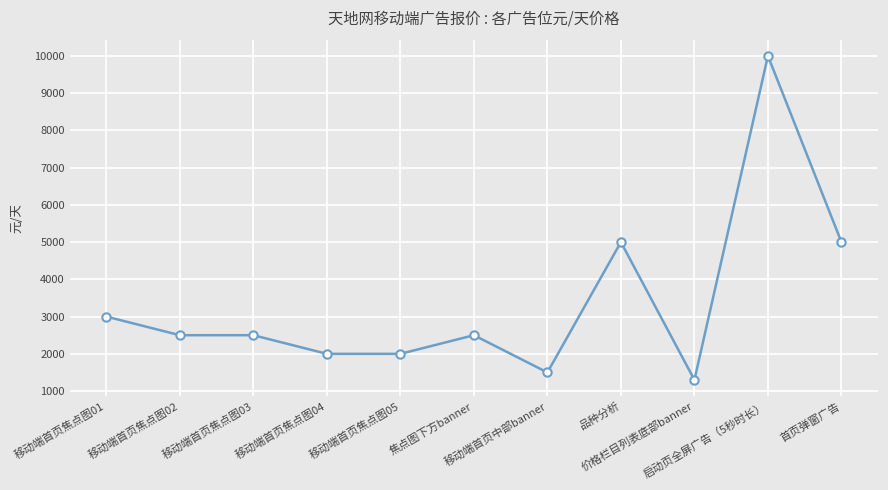

What is the label of the 4th point from the right?

品种分析